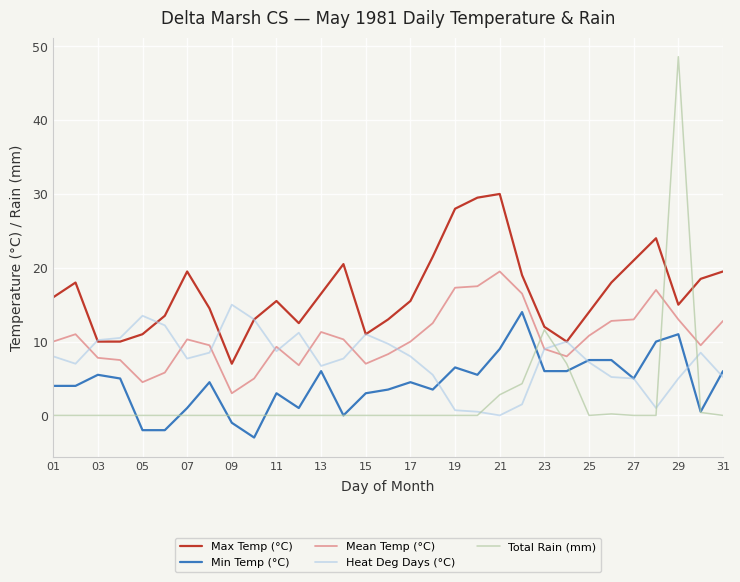

In Max Temp (°C), how many points are higher than both neighbors (excluding endpoints)?

6